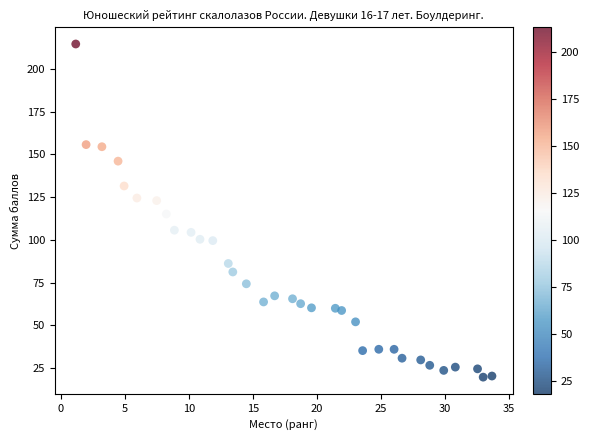

What is the range of Y values (max minus min)?

195.0